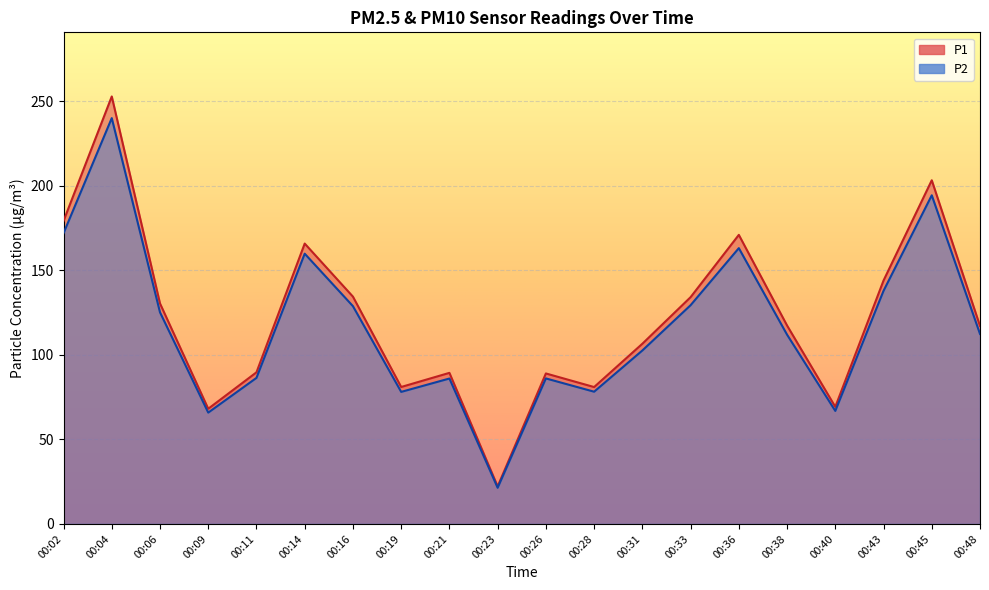

How many values in the P2 series are below 112?

10